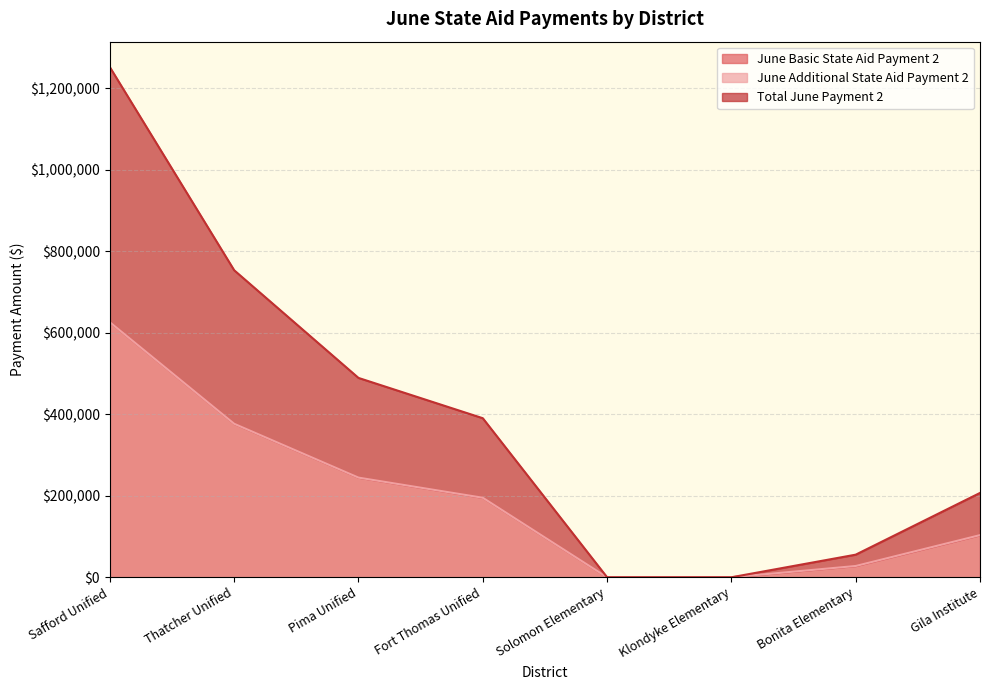

Does the chart have visible grid lines?

Yes